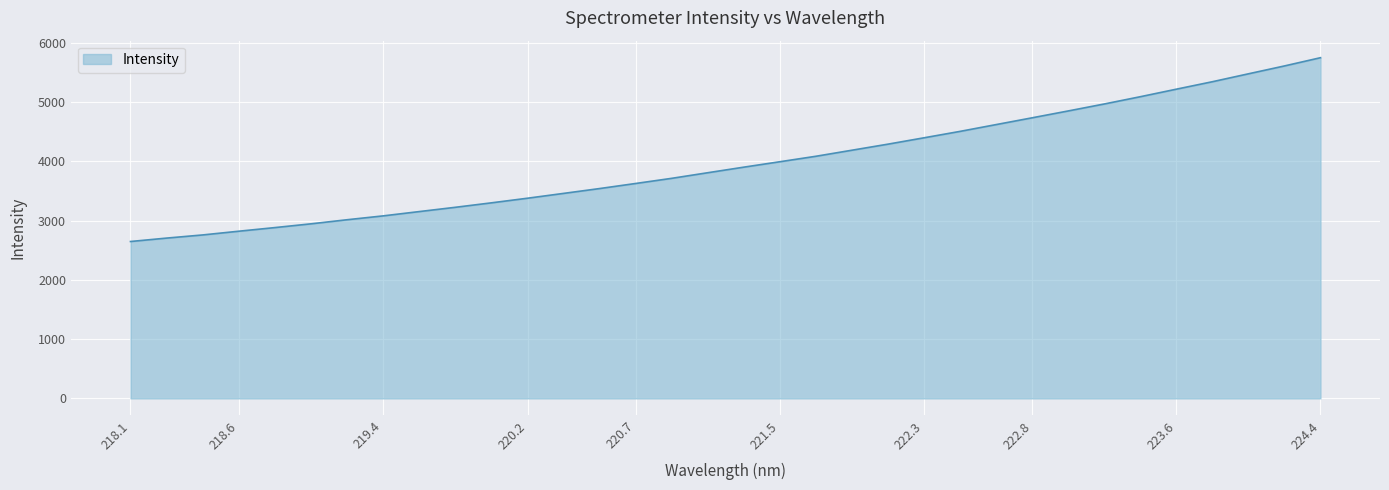

How many values are below 3900?

17